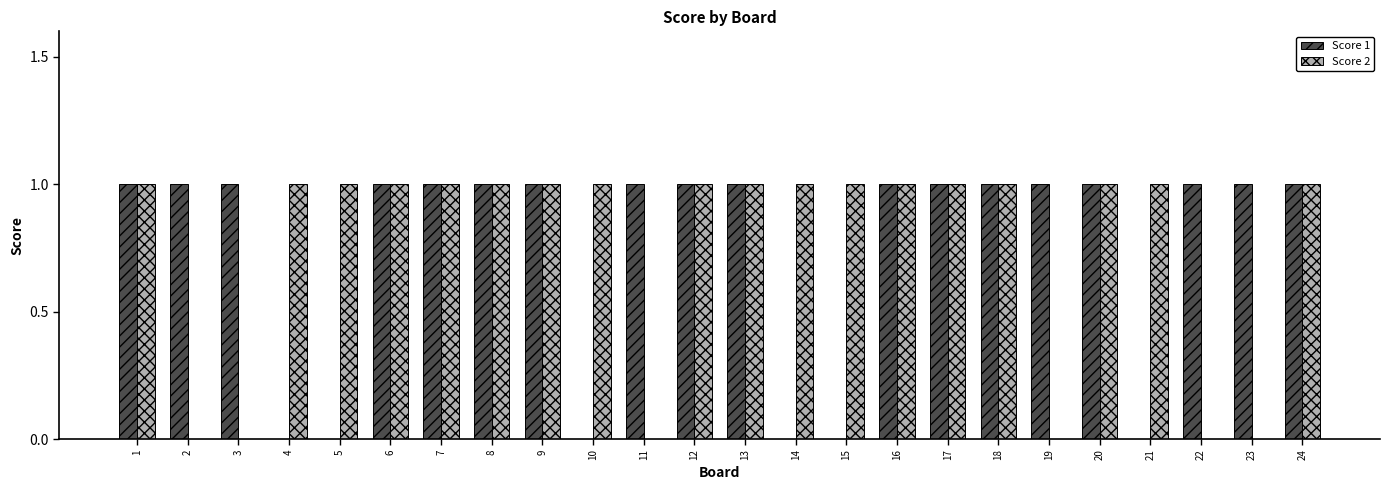

Is it true that Score 2 equals 1 at 5?

True